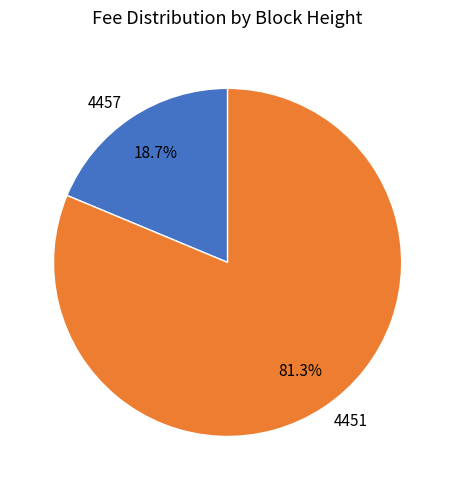

Rank the categories by value from highest to lowest.

4451, 4457